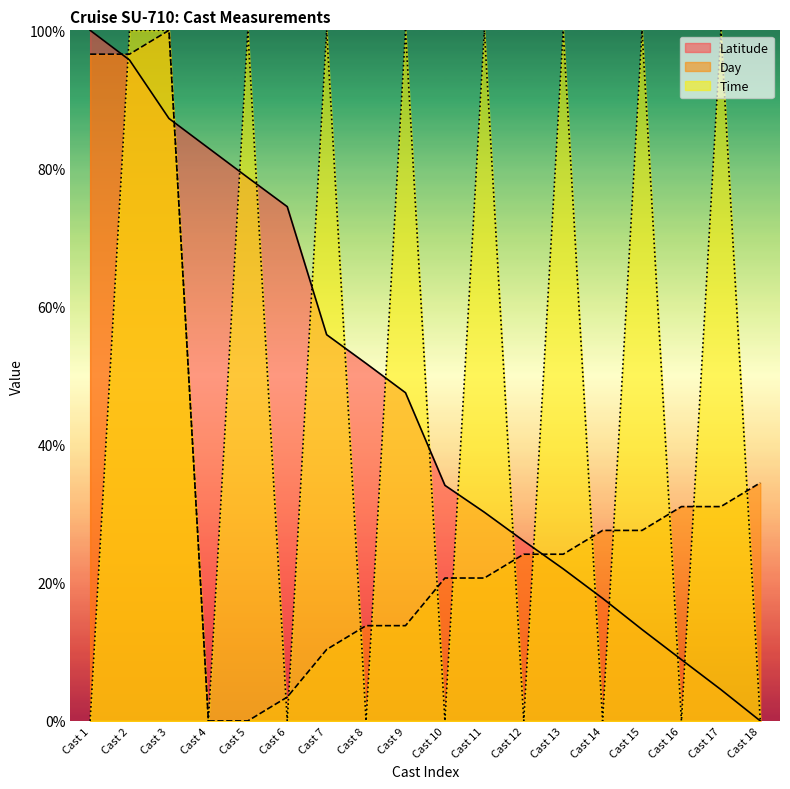

How many series are shown in this chart?

3